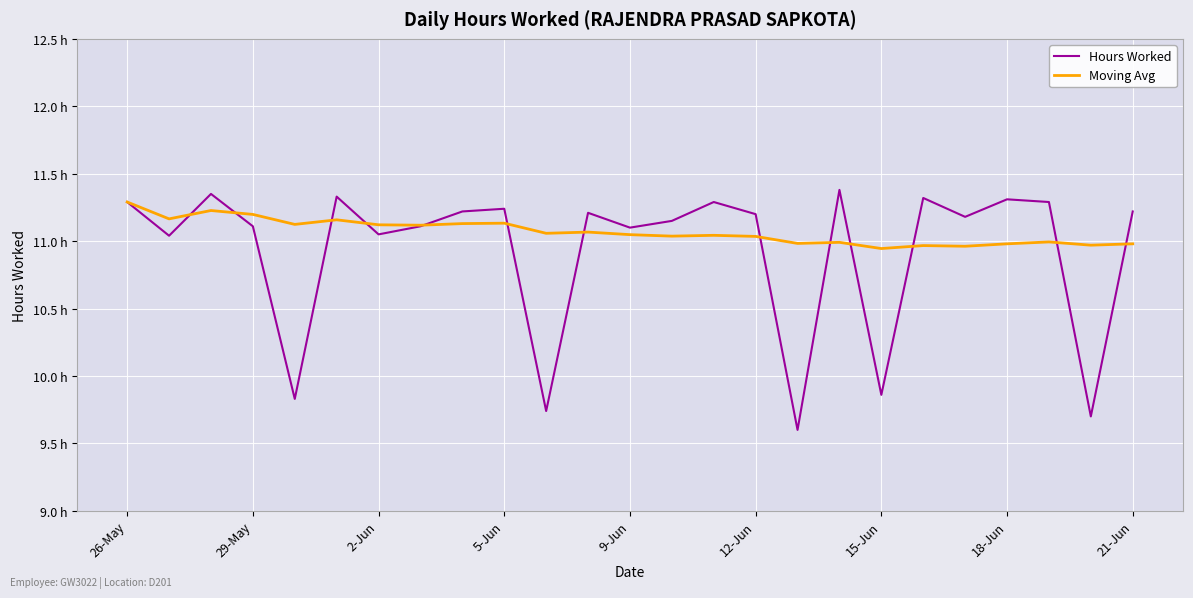

What are all the series names shown in the legend?

Hours Worked, Moving Avg